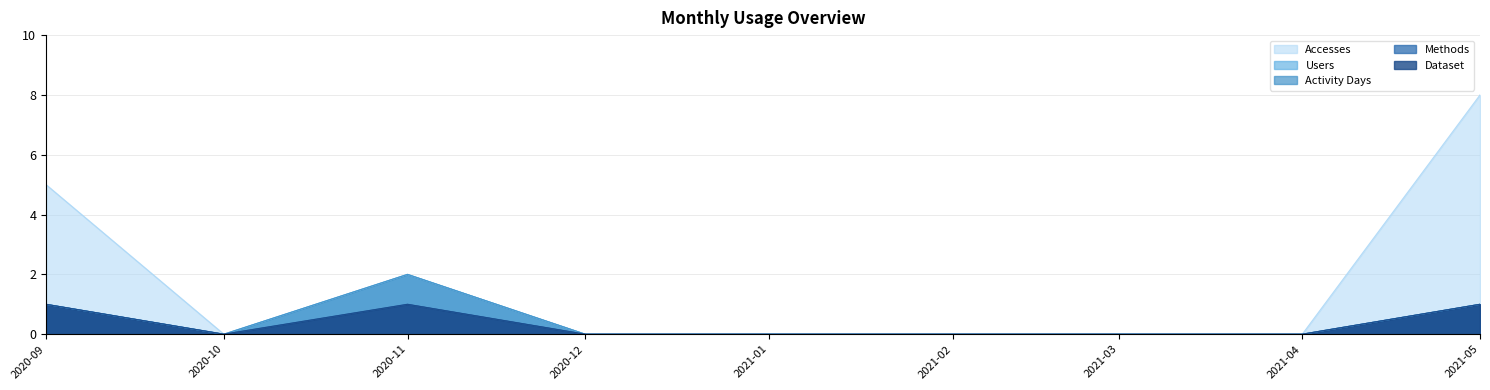

What is the label of the 2nd point from the right?

2021-04